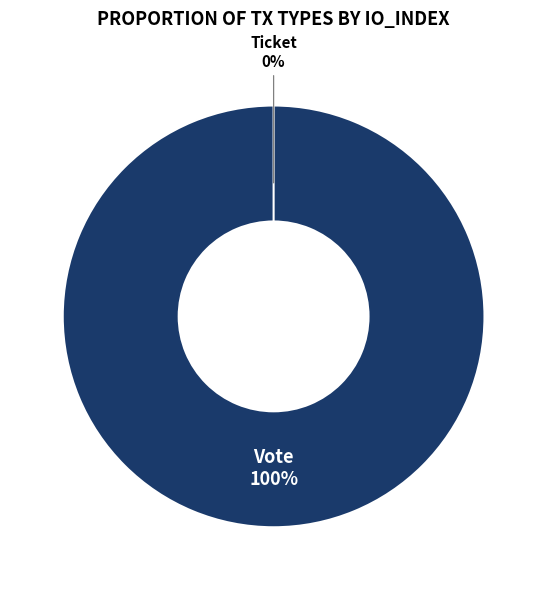

Combined, what portion of the pie is Vote and Ticket?

100.0%